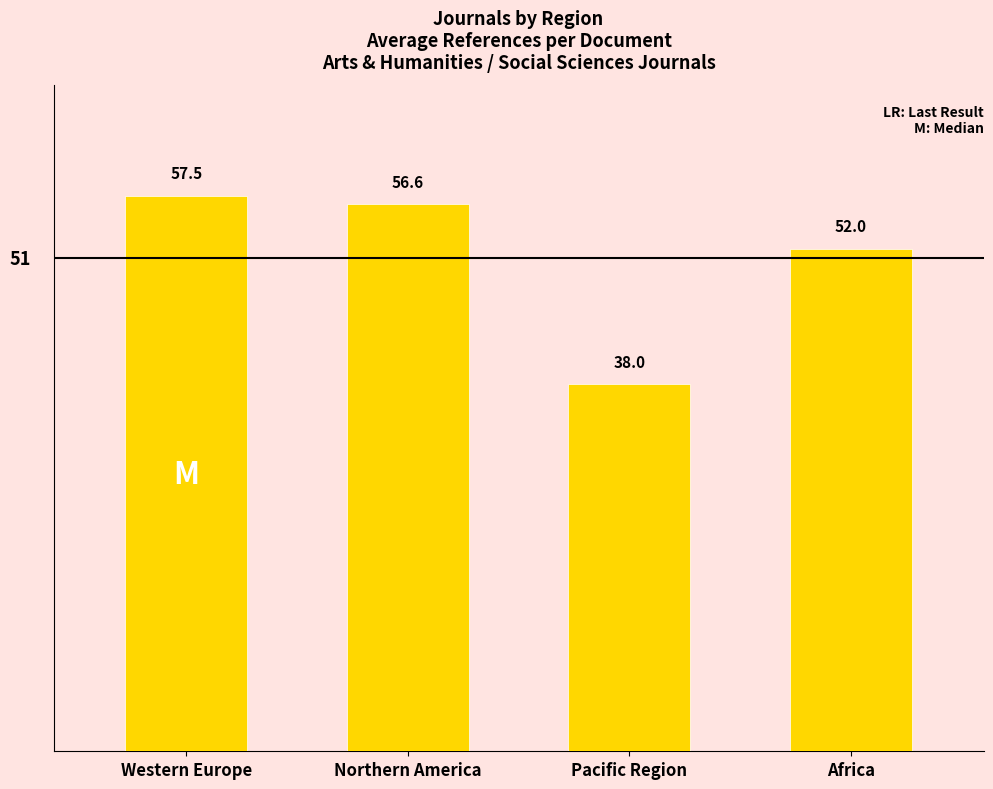

What is the difference between the maximum and minimum values?

19.5